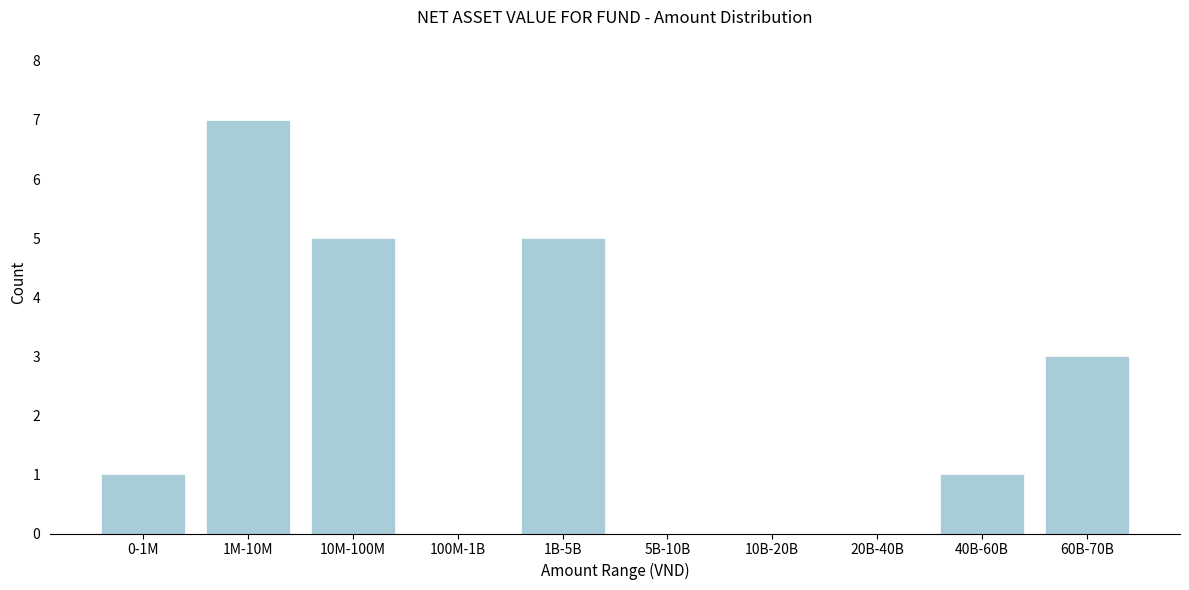

Reading left to right, extract all data points from this chart.

0-1M=1	1M-10M=7	10M-100M=5	100M-1B=0	1B-5B=5	5B-10B=0	10B-20B=0	20B-40B=0	40B-60B=1	60B-70B=3